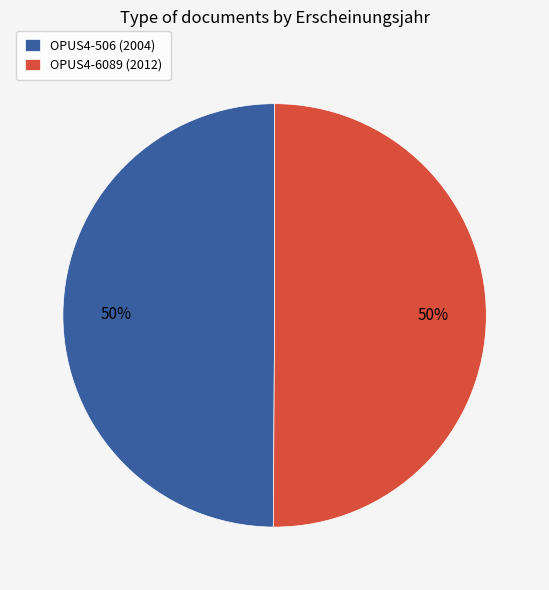

Combined, do OPUS4-6089 (2012) and OPUS4-506 (2004) account for over 50%?

Yes